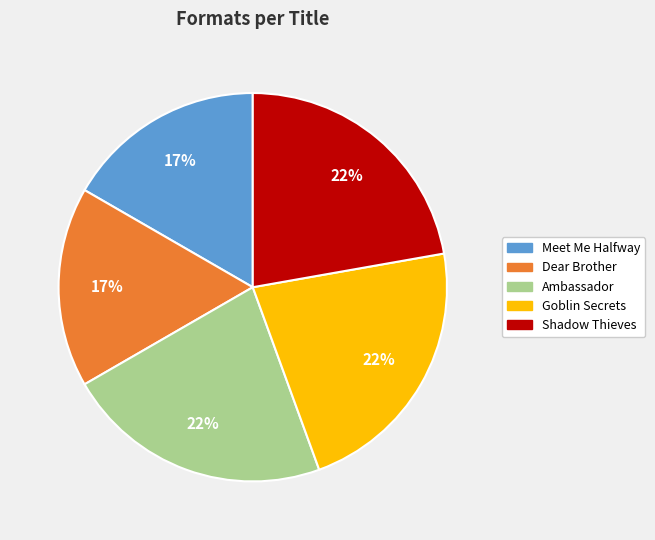

Approximately how many times larger is the value at Goblin Secrets compared to Ambassador?

1.0